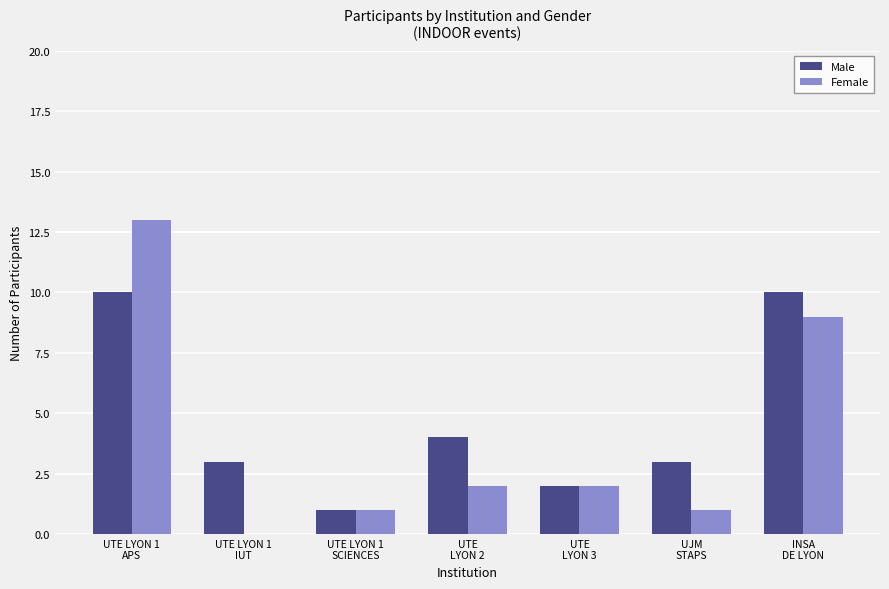

What is the maximum value shown in the chart?

13